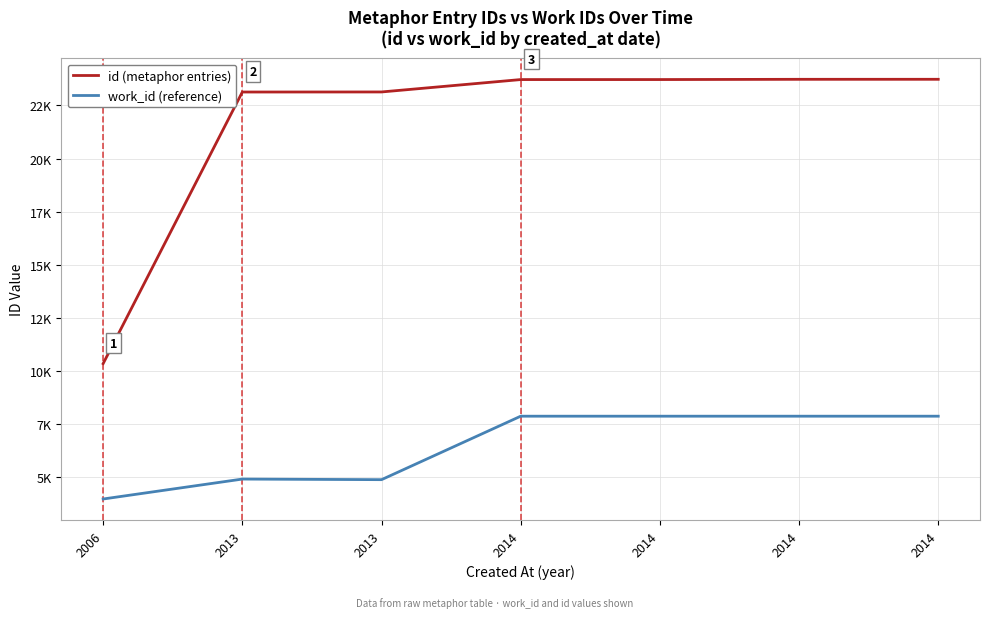

What is the value of the id (metaphor entries) point at the 4th from the left?

23722